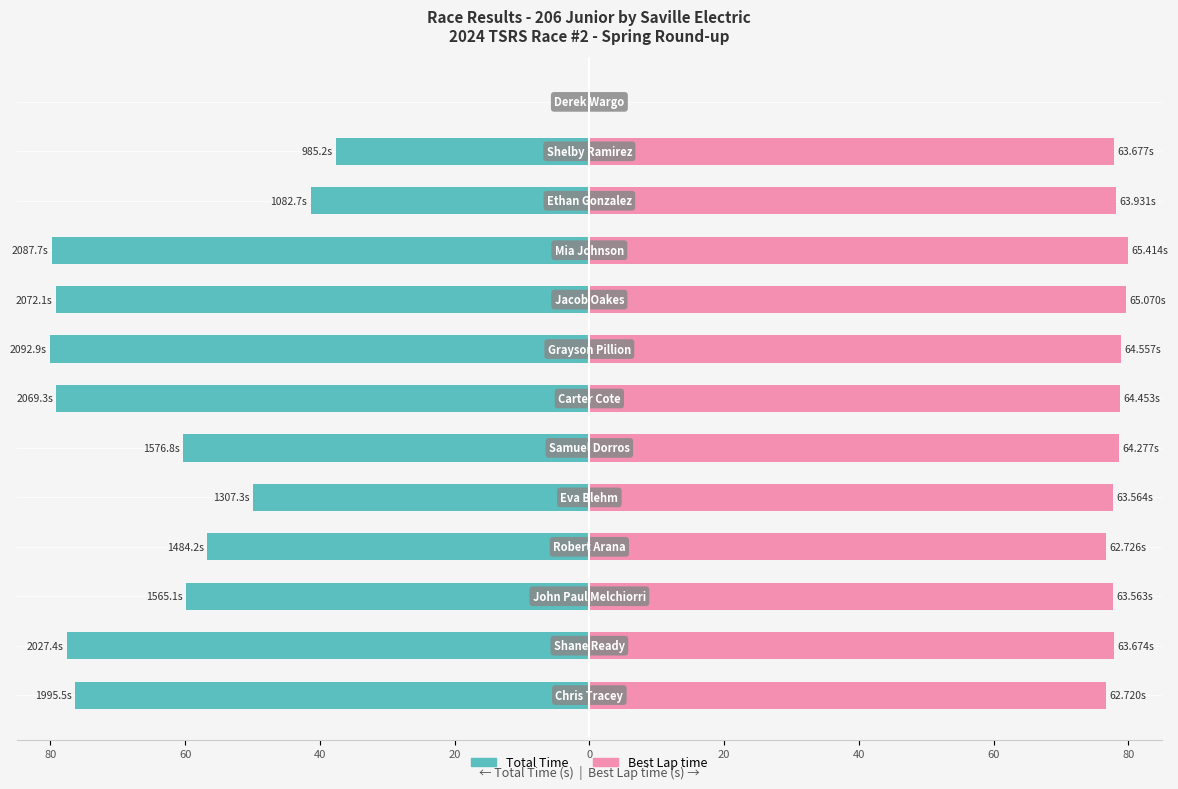

Is it true that Total Time equals -50.0 at 0?

True